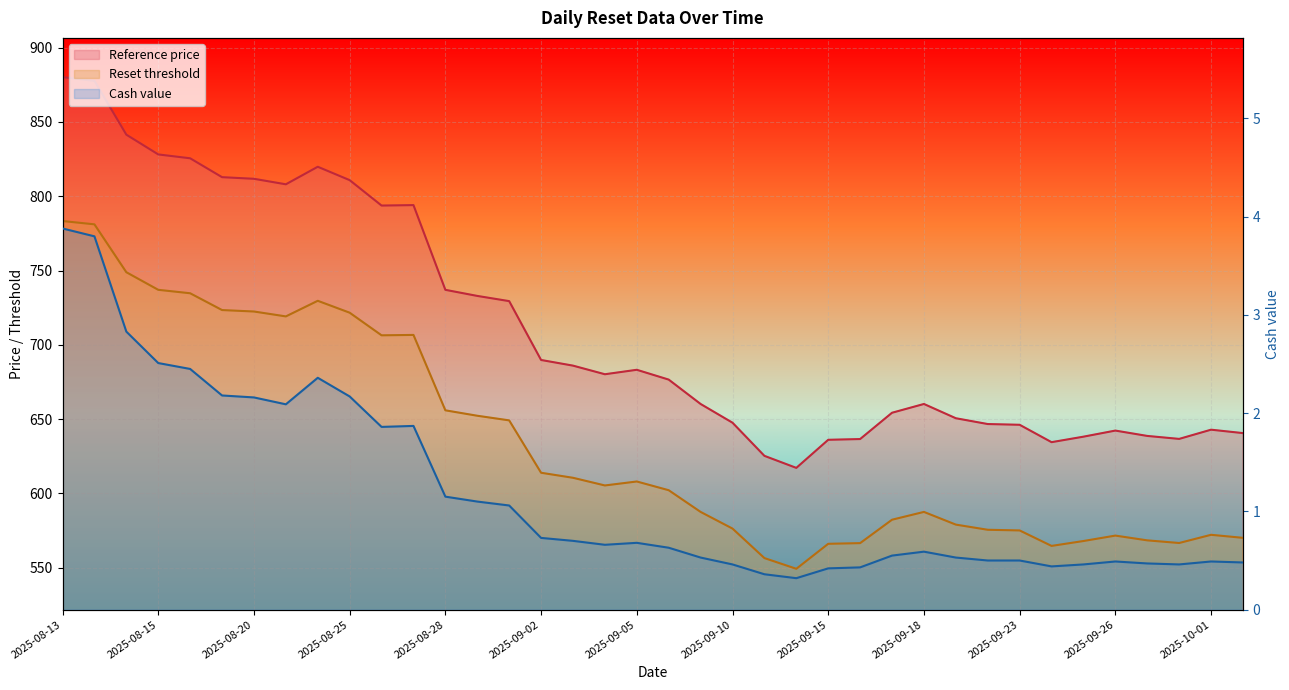

At which label does Cash value reach its minimum?

2025-09-12